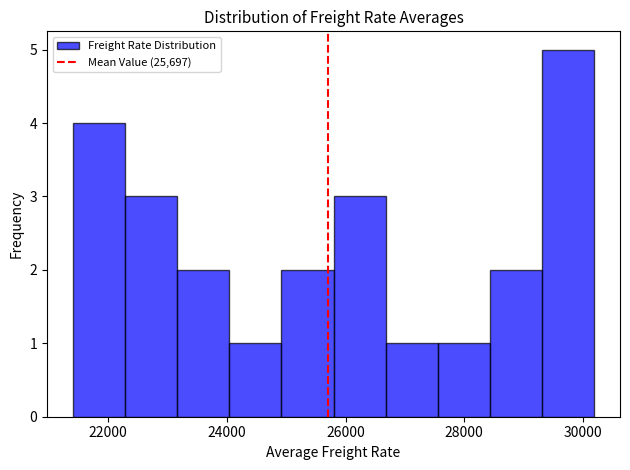

How tall is the bar that spans 21400 to 22200 on the x-axis? Neither the bar edges nor the heights are printed on the chart, so give them approximately, as read against the axes.

4